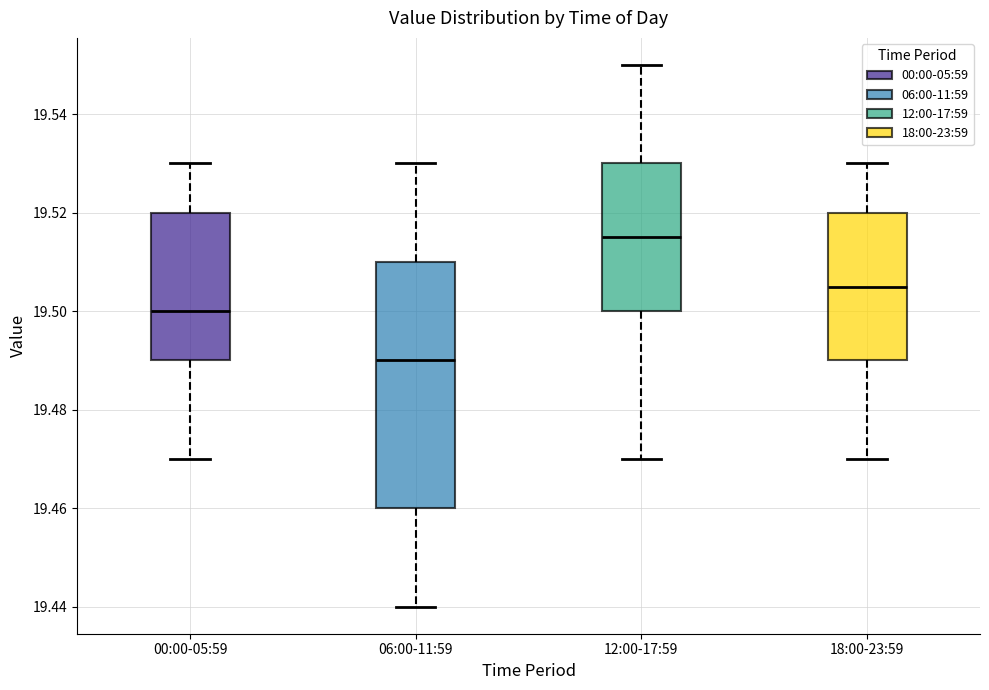

Which box is the tallest, from its lower edge to its upper edge?

06:00-11:59